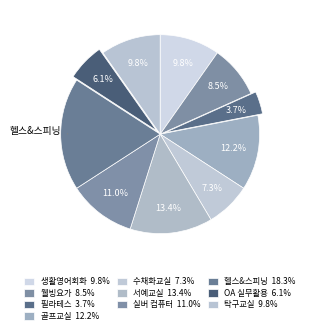

How many slices are in this pie chart?

10